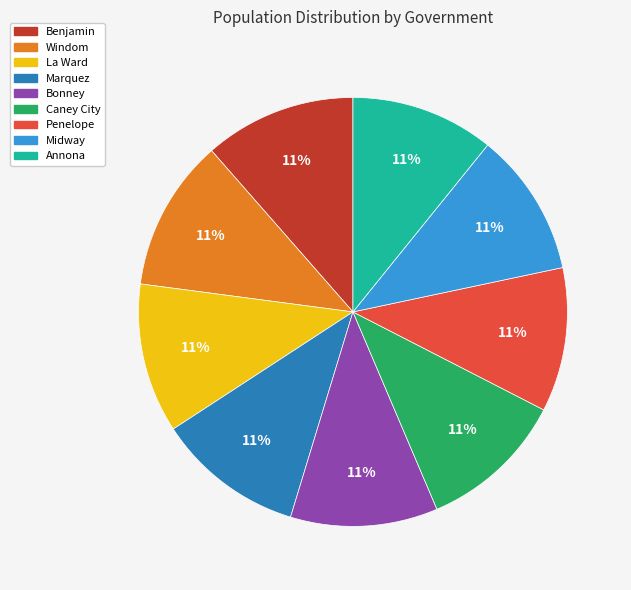

Do Marquez and Penelope together represent more than half of the pie?

No